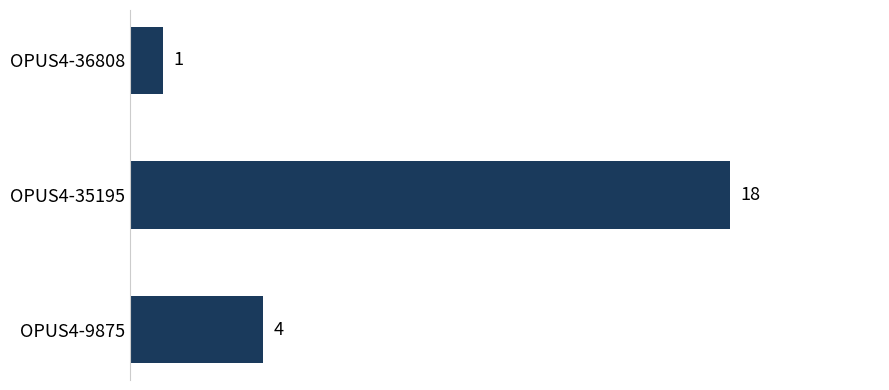

What is the value of the 1st bar from the top?

1